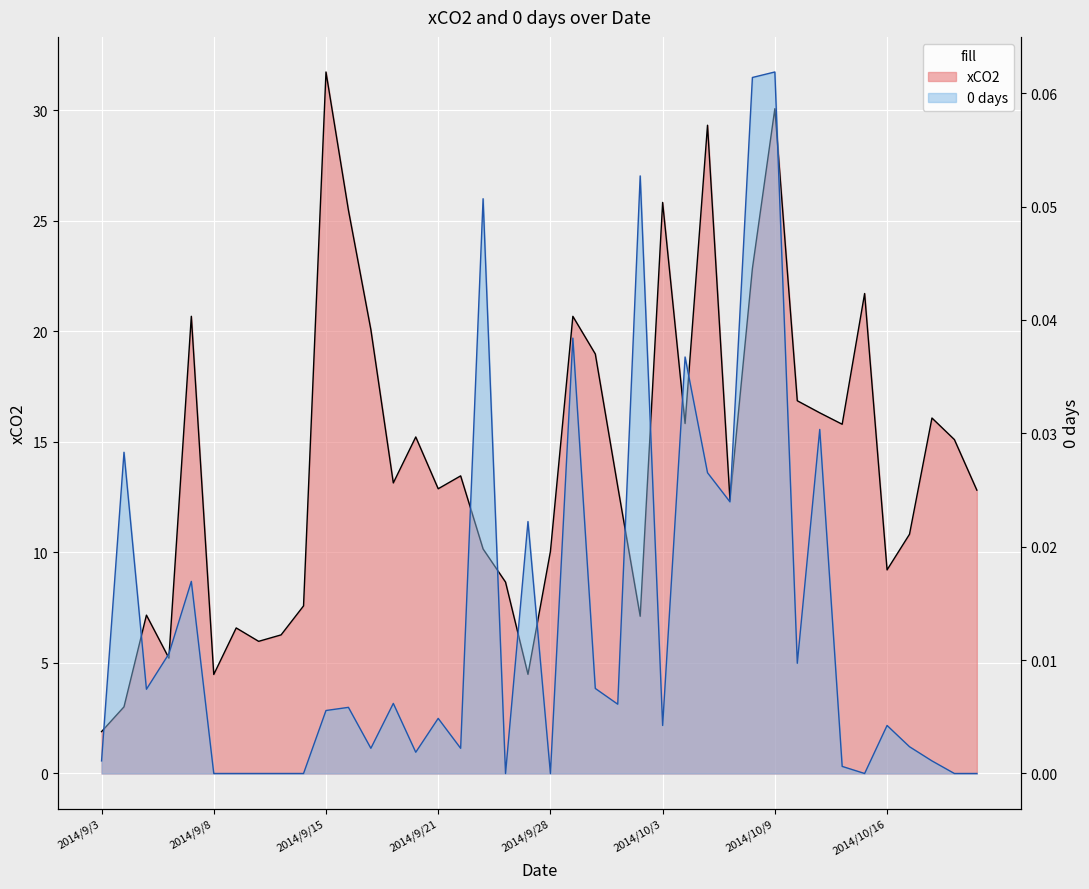

What are all the series names shown in the legend?

xCO2, 0 days